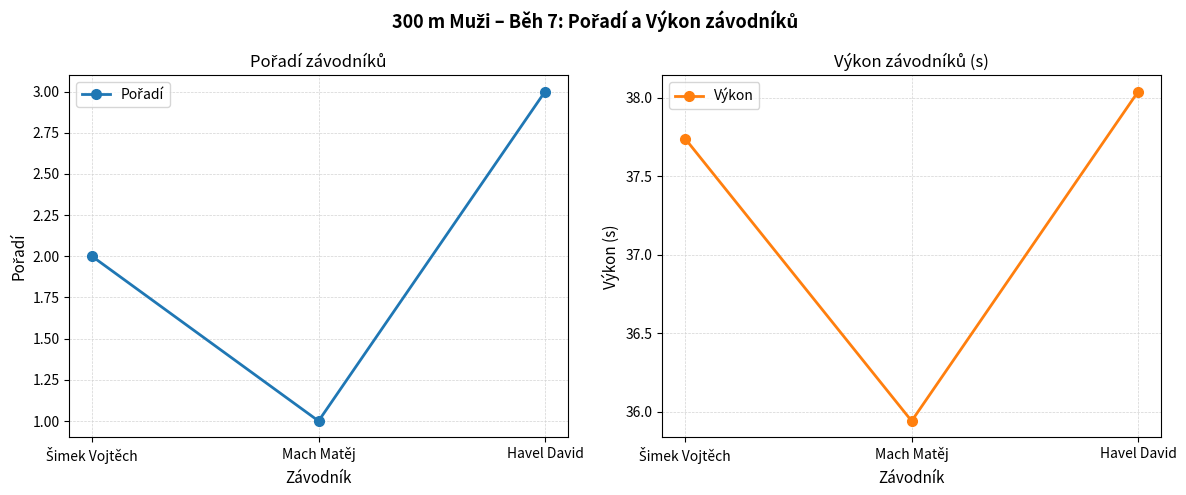

Count the number of categories in the chart.

3